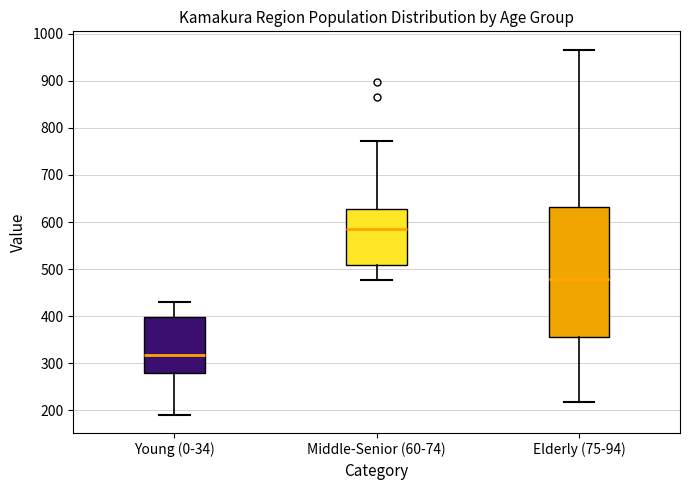

Which box is the tallest, from its lower edge to its upper edge?

Elderly (75-94)